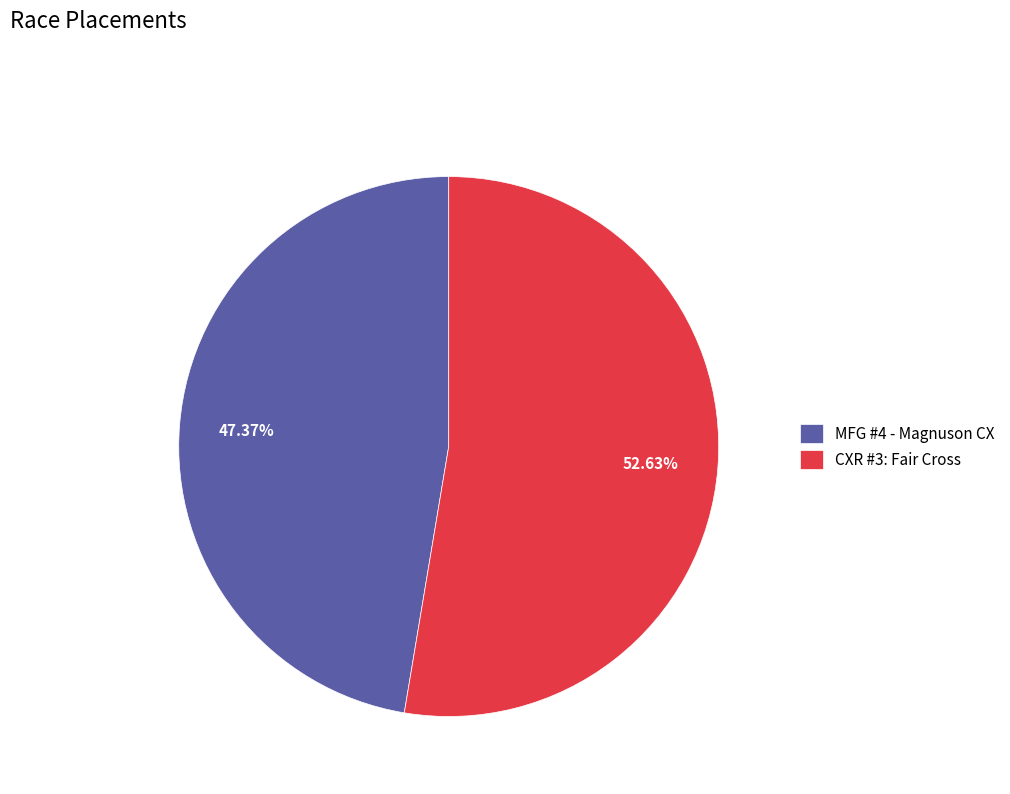

How much of the chart is everything except CXR #3: Fair Cross?

47.4%